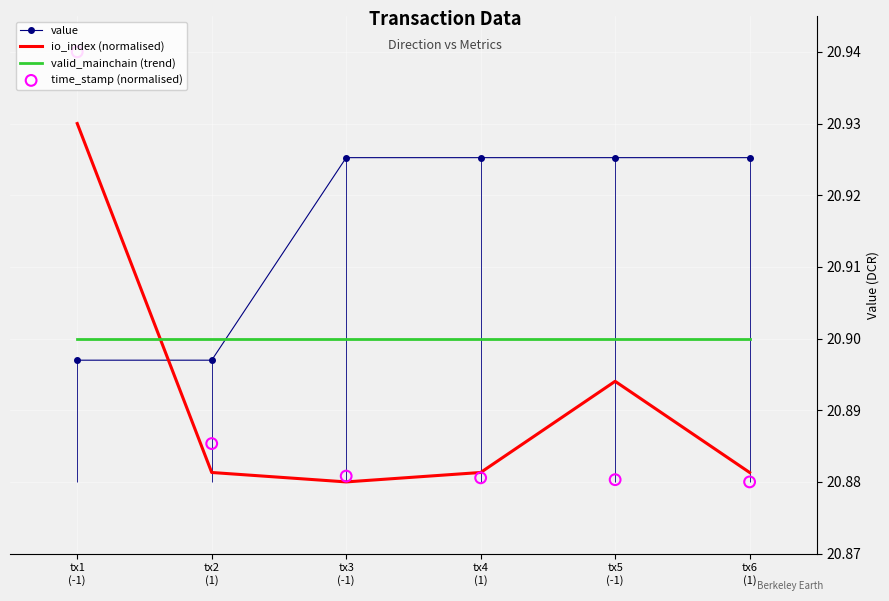

Which series contains the highest Y value?

time_stamp (normalised)